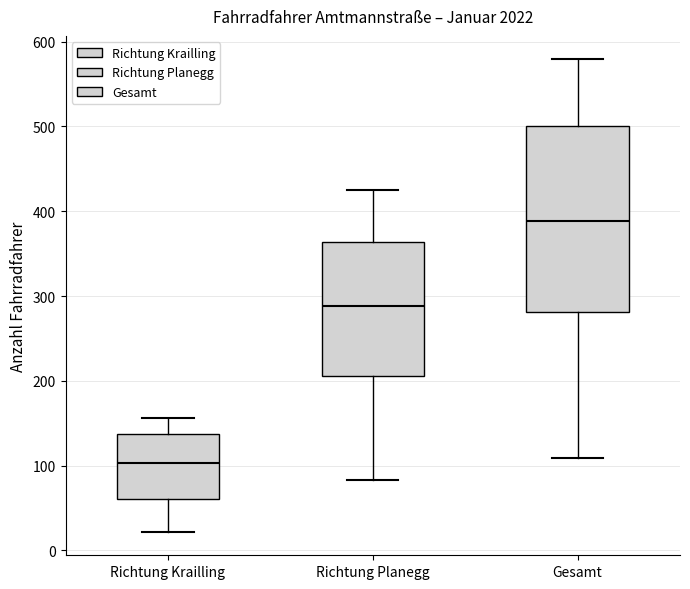

Reading left to right, read every box against the y-axis: the position of its median line, the range the box covers, and the ends of its whiskers. The values are not printed on the chart, so give them approximately, as read against the axis.

Richtung Krailling: median 100, box 60 to 140, whiskers 20 to 160
Richtung Planegg: median 290, box 210 to 360, whiskers 80 to 430
Gesamt: median 390, box 280 to 500, whiskers 110 to 580